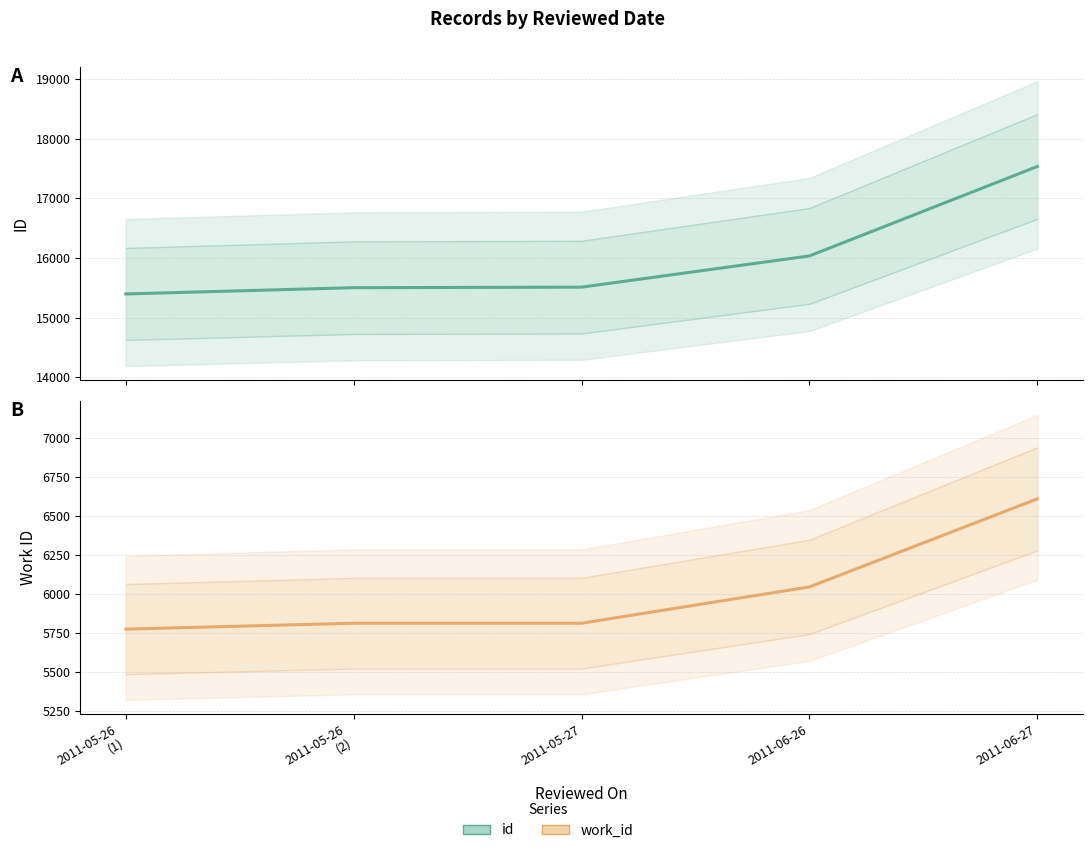

What is the average value of the work_id series?

6012